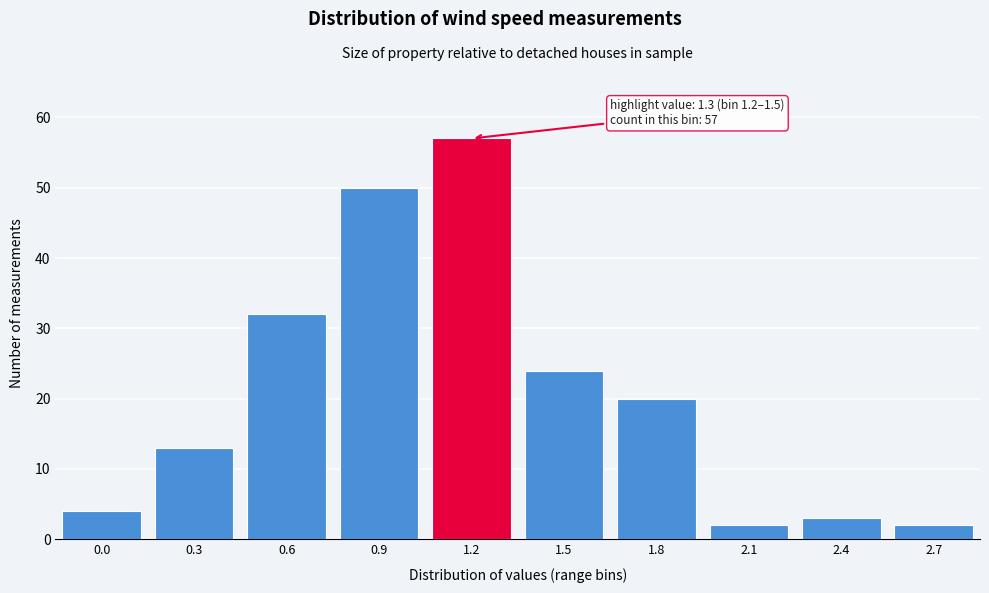

Reading left to right, transcribe all the data shown in this chart.

4	13	32	50	57	24	20	2	3	2